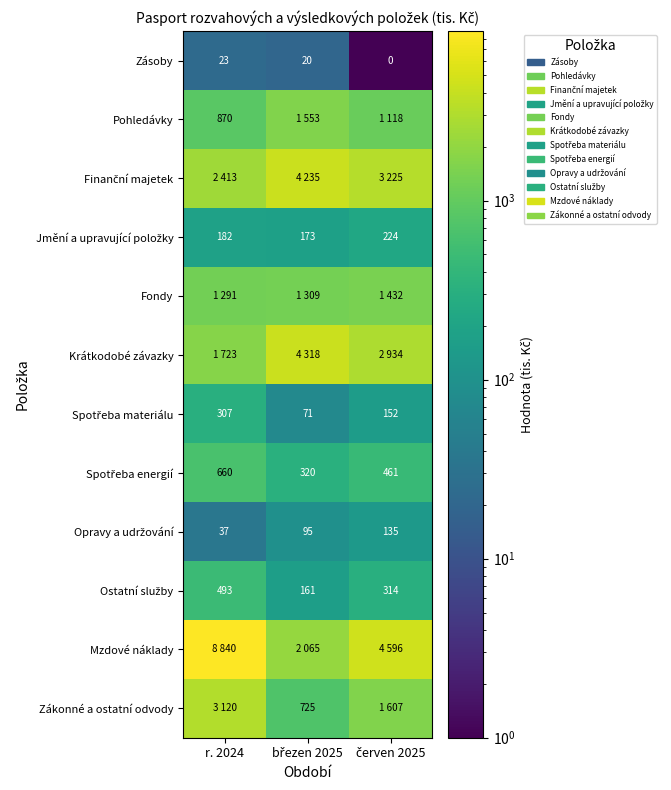

How many Zásoby values are between 0 and 23?

3